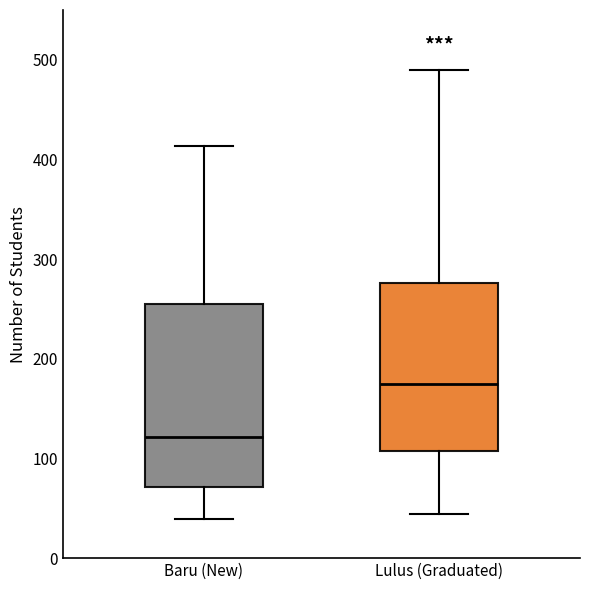

Comparing the boxes themselves (not the whiskers), which one is the tallest?

Baru (New)